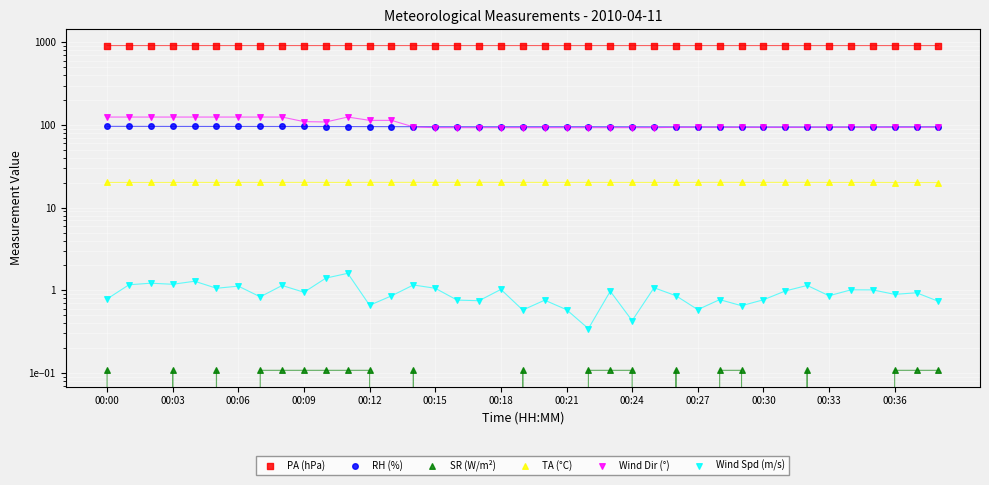

At how many categories does at least one series exceed 389?

39